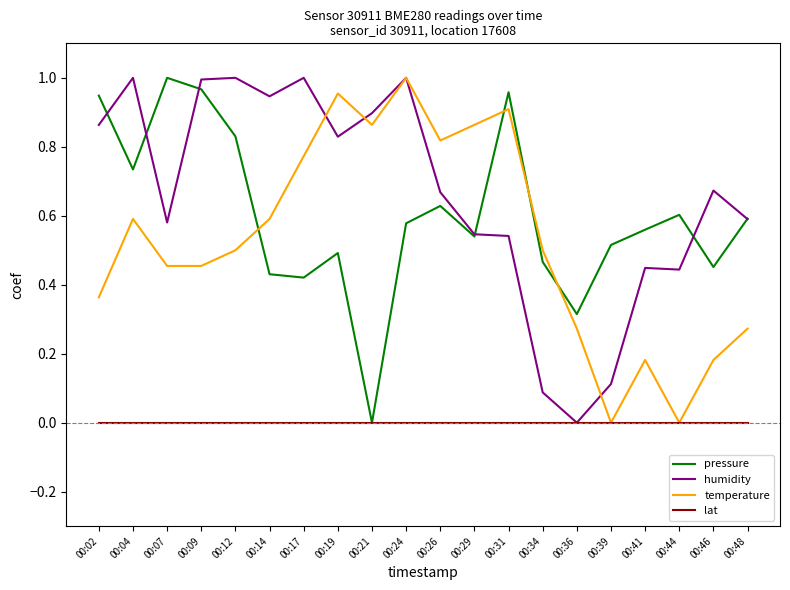

Which series has the largest total across all categories?

humidity